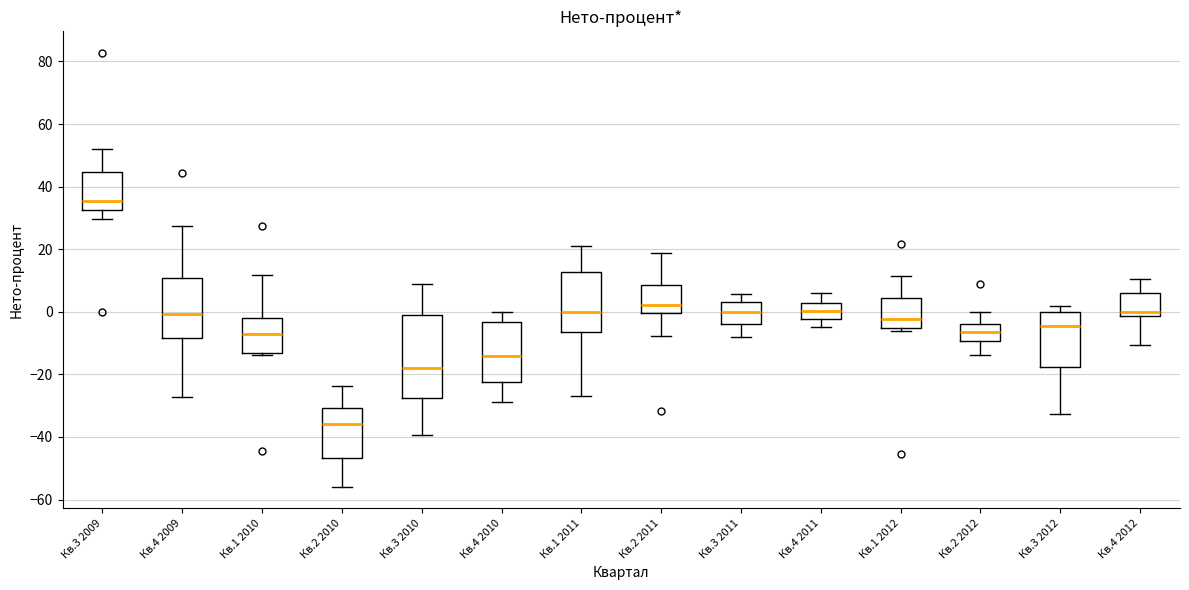

Reading left to right, read every box against the y-axis: the position of its median line, the range the box covers, and the ends of its whiskers. The values are not printed on the chart, so give them approximately, as read against the axis.

Кв.3 2009: median 36, box 32 to 44, whiskers 30 to 52
Кв.4 2009: median 0, box -8 to 10, whiskers -28 to 28
Кв.1 2010: median -6, box -14 to -2, whiskers -14 to 12
Кв.2 2010: median -36, box -46 to -30, whiskers -56 to -24
Кв.3 2010: median -18, box -28 to -2, whiskers -40 to 8
Кв.4 2010: median -14, box -22 to -4, whiskers -28 to 0
Кв.1 2011: median 0, box -6 to 12, whiskers -28 to 22
Кв.2 2011: median 2, box 0 to 8, whiskers -8 to 18
Кв.3 2011: median 0, box -4 to 4, whiskers -8 to 6
Кв.4 2011: median 0, box -2 to 2, whiskers -4 to 6
Кв.1 2012: median -2, box -6 to 4, whiskers -6 (just below the box's lower edge) to 12
Кв.2 2012: median -6, box -10 to -4, whiskers -14 to 0
Кв.3 2012: median -4, box -18 to 0, whiskers -32 to 2
Кв.4 2012: median 0, box -2 to 6, whiskers -10 to 10